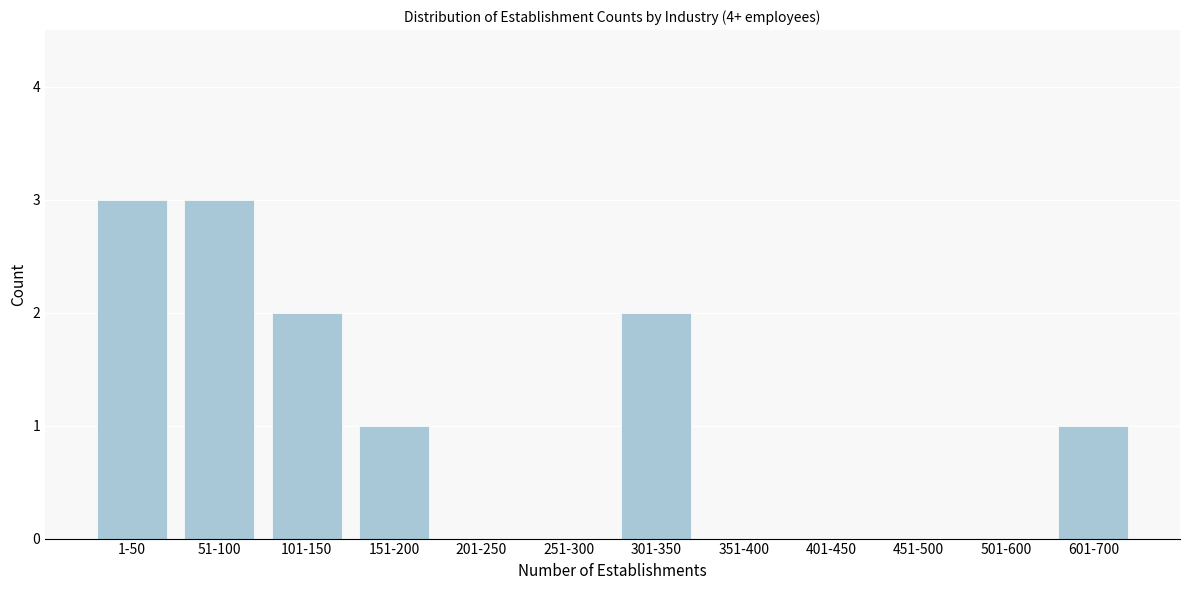

Reading left to right, extract all data points from this chart.

1-50=3	51-100=3	101-150=2	151-200=1	201-250=0	251-300=0	301-350=2	351-400=0	401-450=0	451-500=0	501-600=0	601-700=1